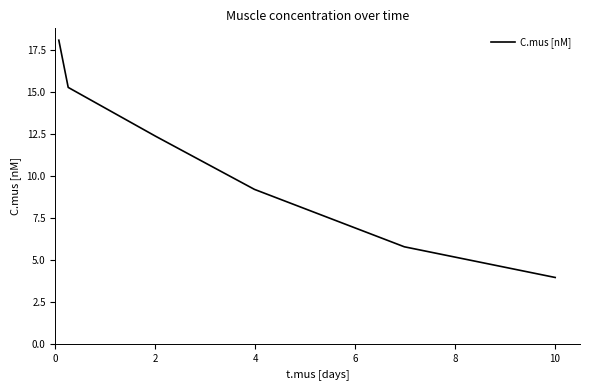

What is the sum of all values?

64.6